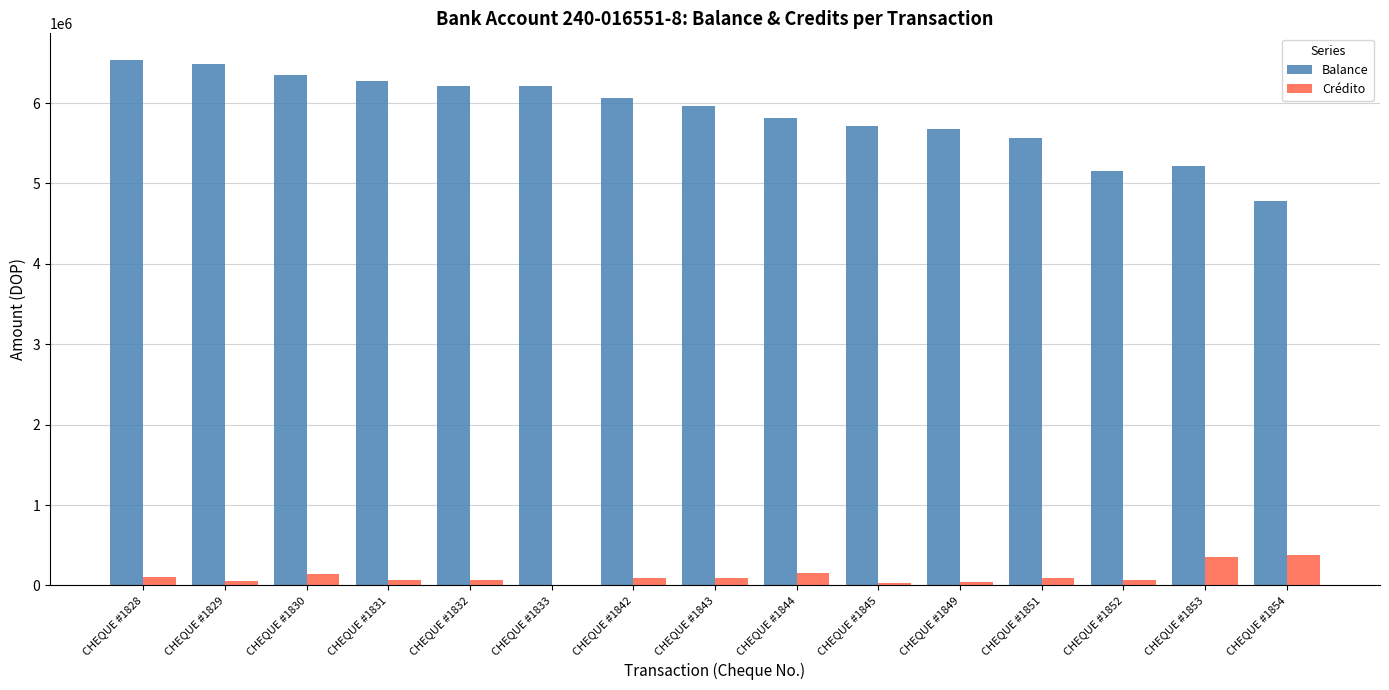

What are all the series names shown in the legend?

Balance, Crédito